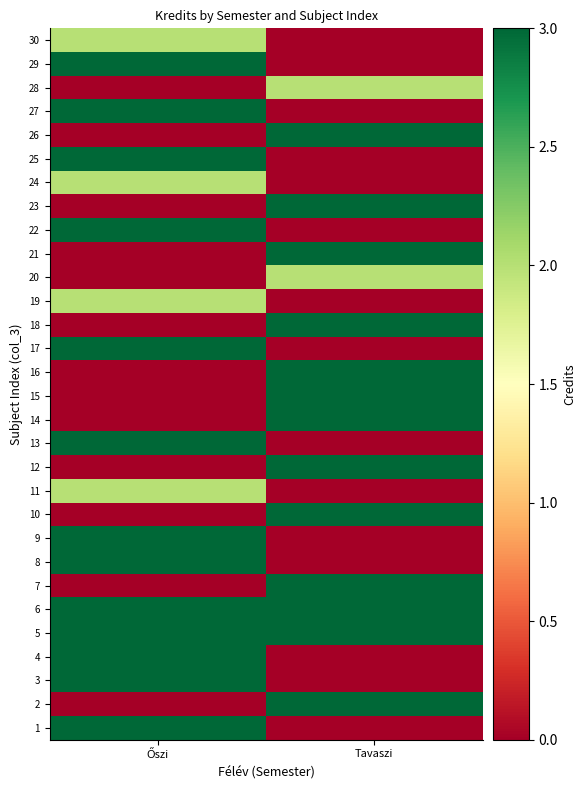

What is the maximum value shown in the chart?

3